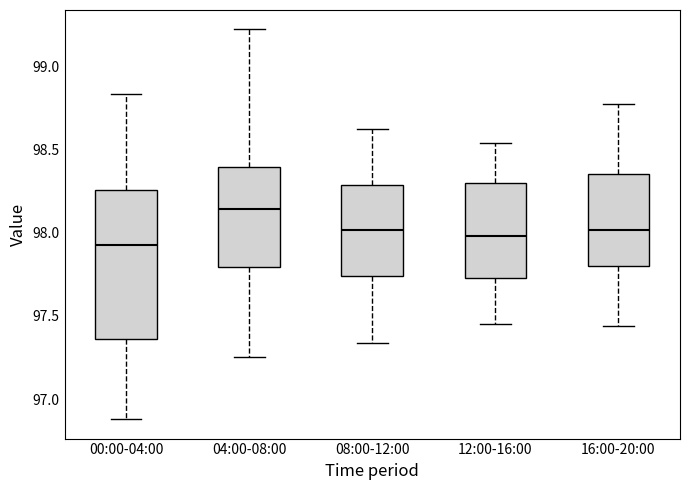

Reading left to right, read every box against the y-axis: the position of its median line, the range the box covers, and the ends of its whiskers. The values are not printed on the chart, so give them approximately, as read against the axis.

00:00-04:00: median 97.95, box 97.35 to 98.25, whiskers 96.90 to 98.85
04:00-08:00: median 98.15, box 97.80 to 98.40, whiskers 97.25 to 99.20
08:00-12:00: median 98.00, box 97.75 to 98.30, whiskers 97.35 to 98.60
12:00-16:00: median 98.00, box 97.75 to 98.30, whiskers 97.45 to 98.55
16:00-20:00: median 98.00, box 97.80 to 98.35, whiskers 97.45 to 98.75